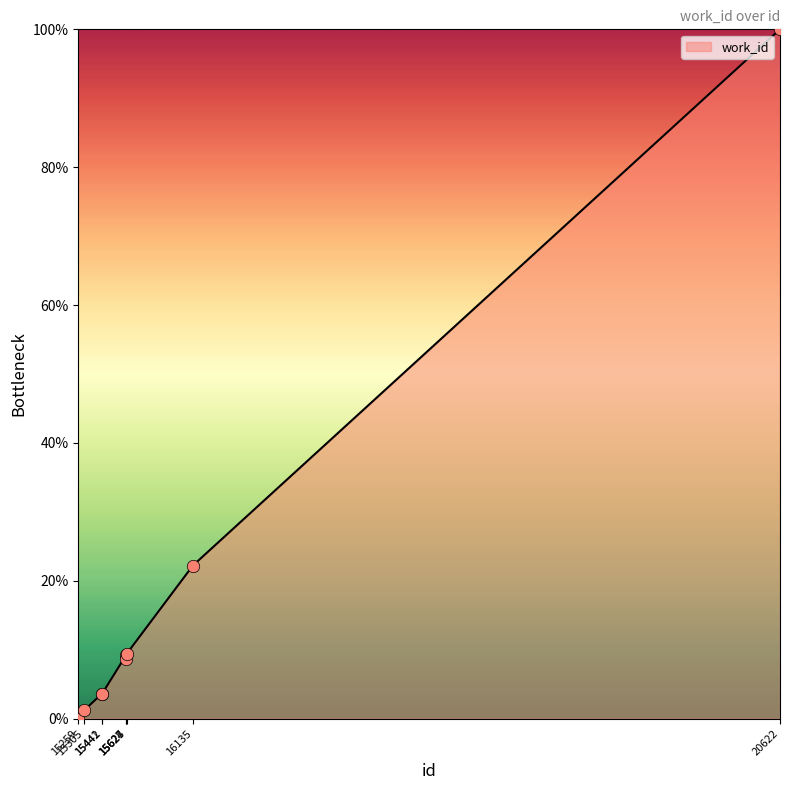

Approximately how many times larger is the value at 15305 compared to 15627?

0.1